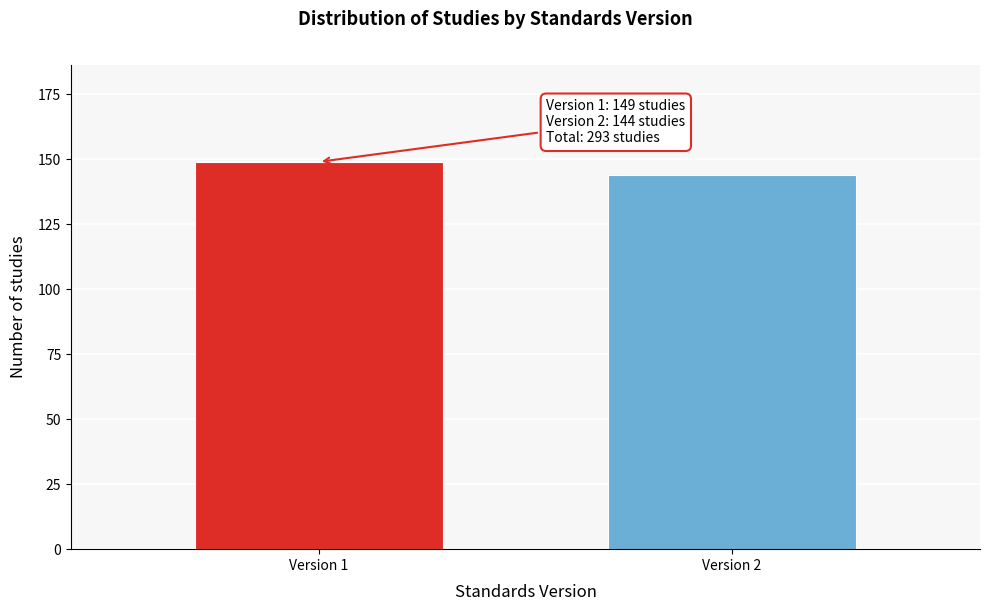

Reading left to right, list all the values displayed in this chart.

Version 1=149	Version 2=144